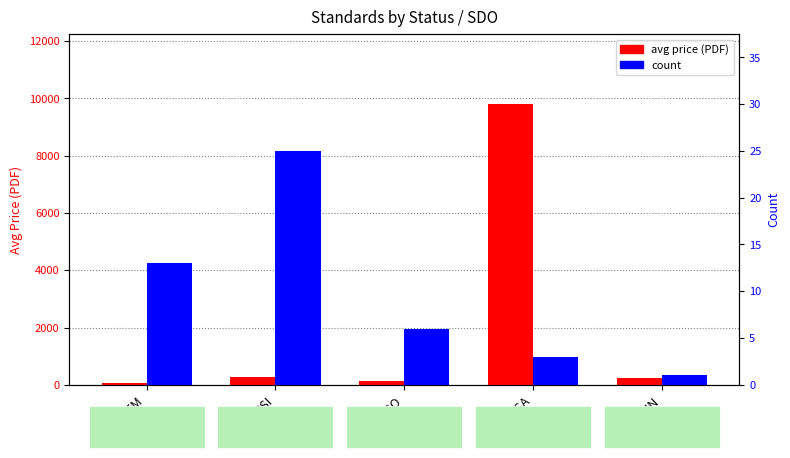

What is the greatest value displayed?

9800.0